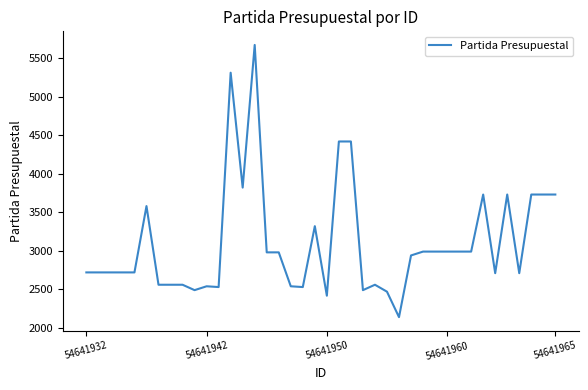

What is the minimum value shown in the chart?

2141